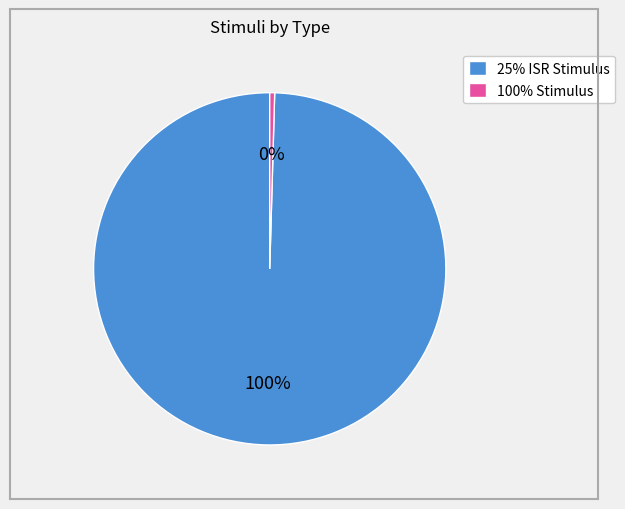

Is the sum of 25% ISR Stimulus and 100% Stimulus greater than half?

Yes